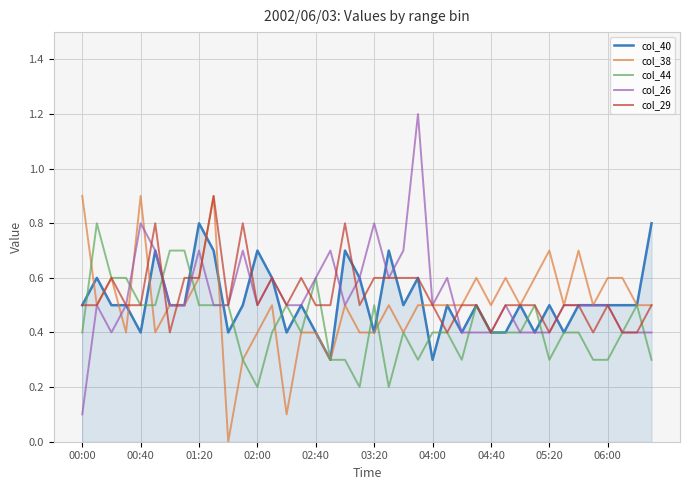

Which series has the widest spread of values?

col_26